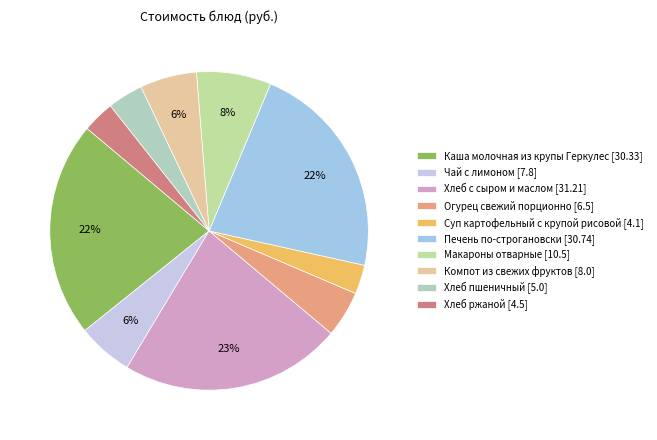

Count the number of slices in the pie.

10